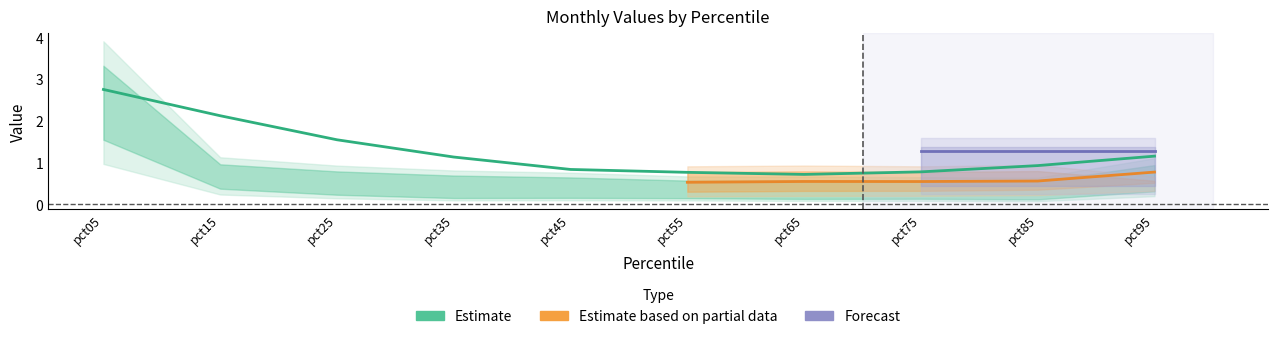

True or false: Feb has a value of 0.1 at pct45.

False